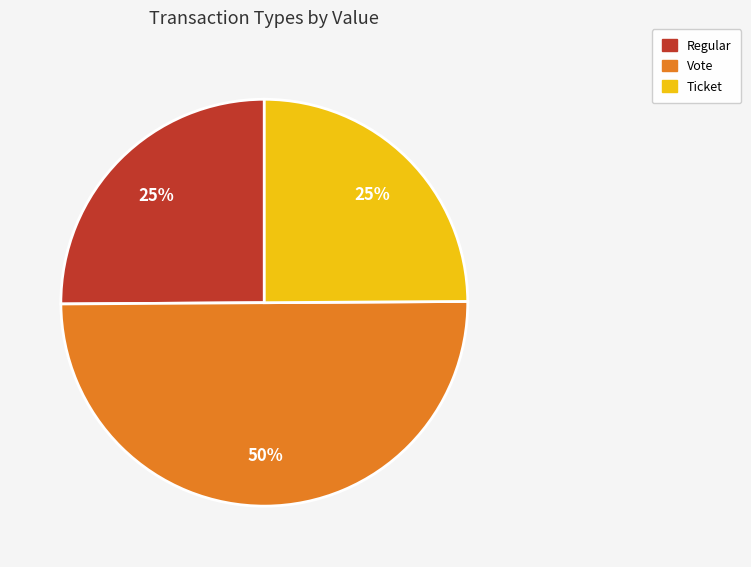

Is it true that Regular is 10% of the pie?

False